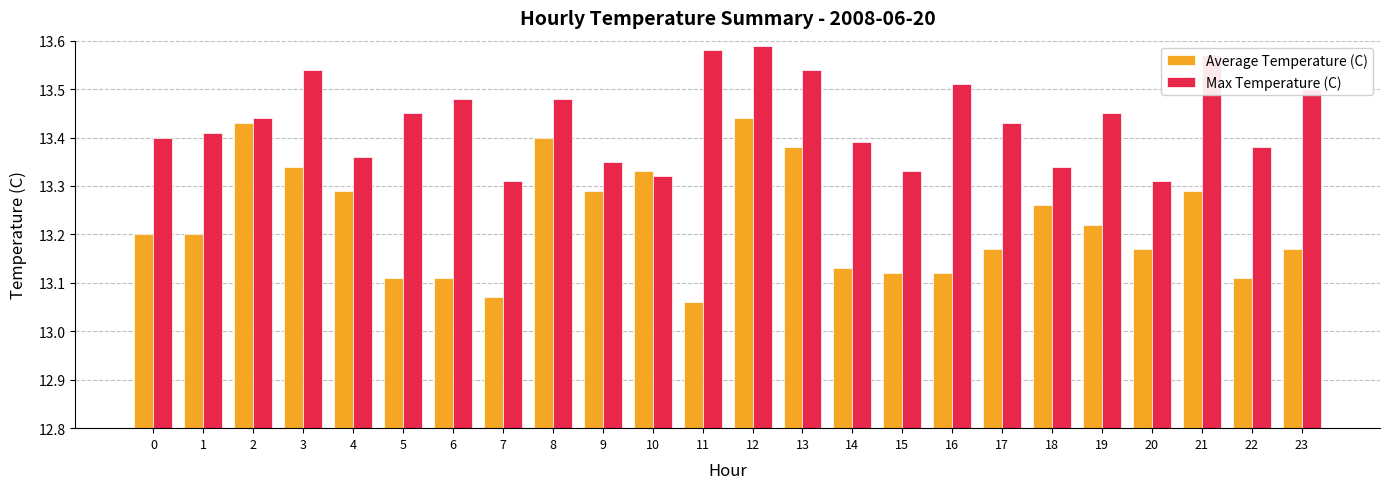

Is it true that Max Temperature (C) equals 13.4 at 17?

True